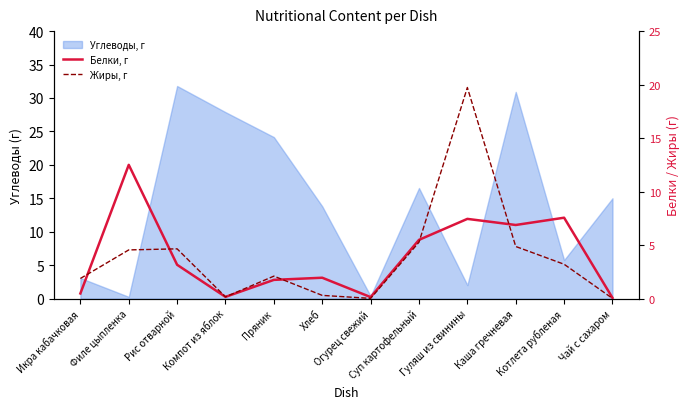

True or false: Белки, г has a value of 5.5 at Суп картофельный.

True